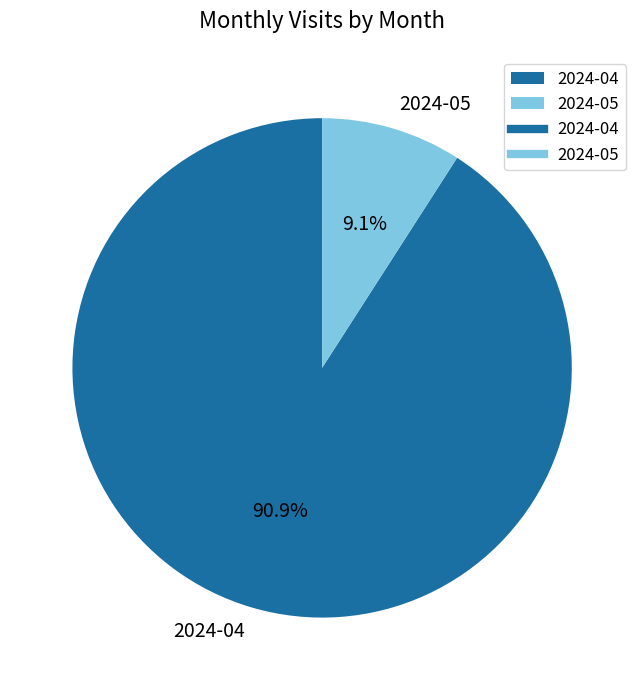

Which slice is the largest?

2024-04